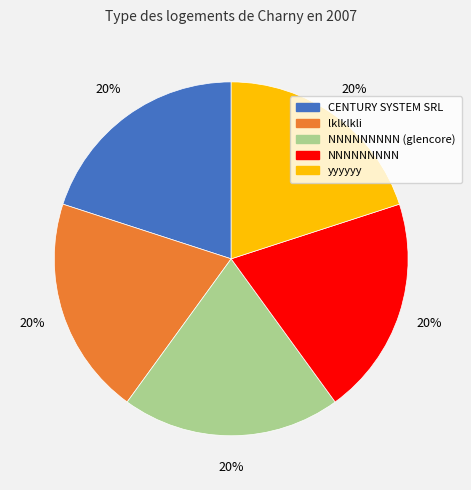

What percentage is the NNNNNNNNN slice, to the nearest percent?

20%